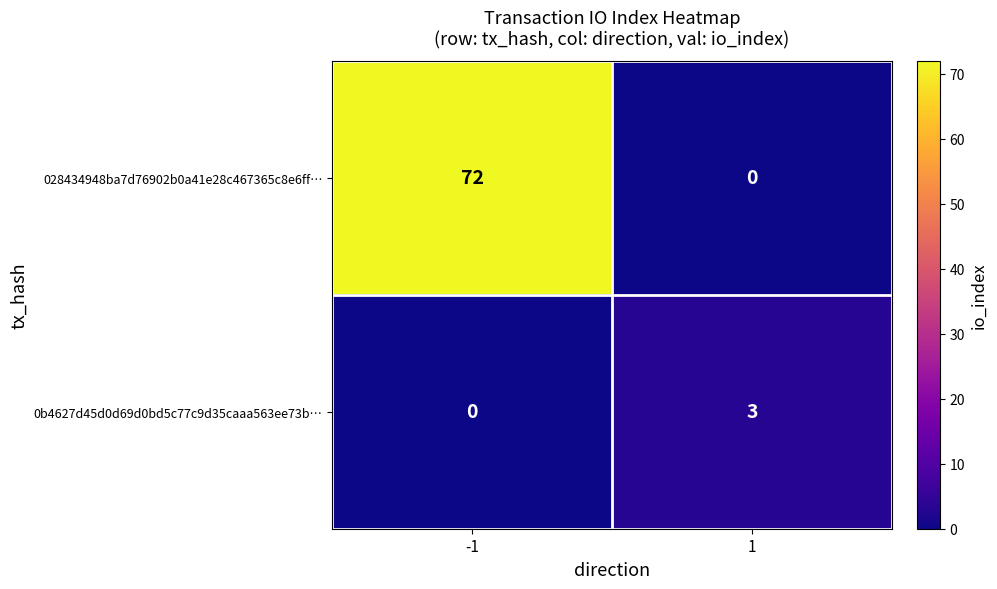

Is it true that 0b4627d45d0d69d0bd5c77c9d35caaa563ee73b… equals 1 at -1?

False